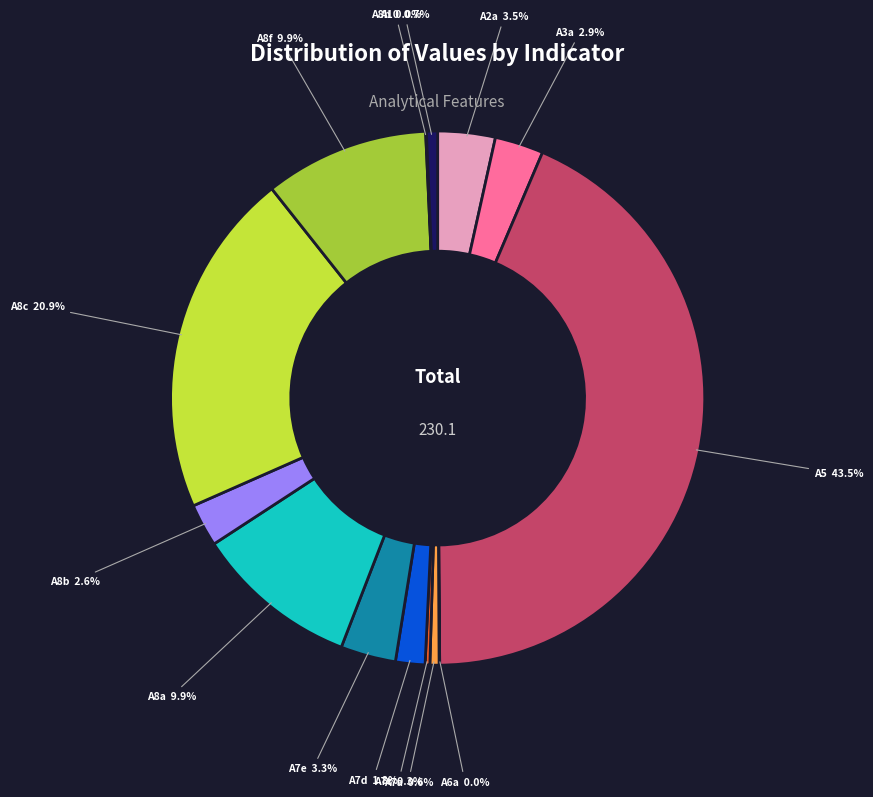

Does any single category account for the majority?

No